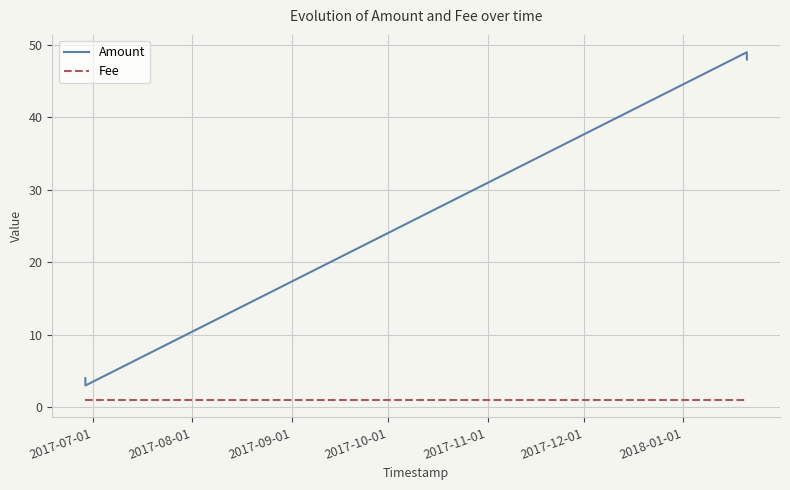

What is the highest value of the Amount series?

49